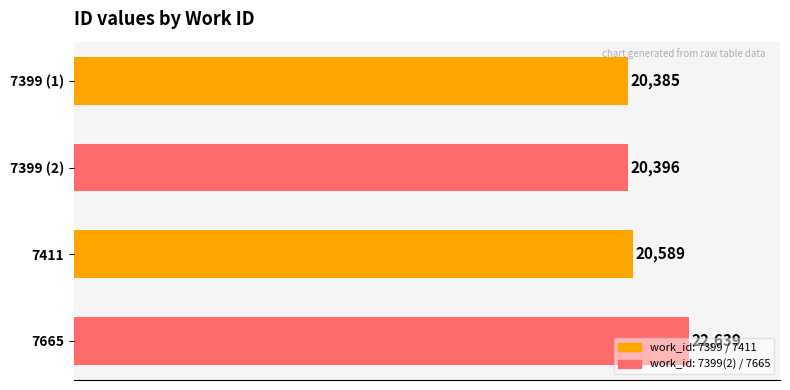

Does the chart contain stacked bars?

No